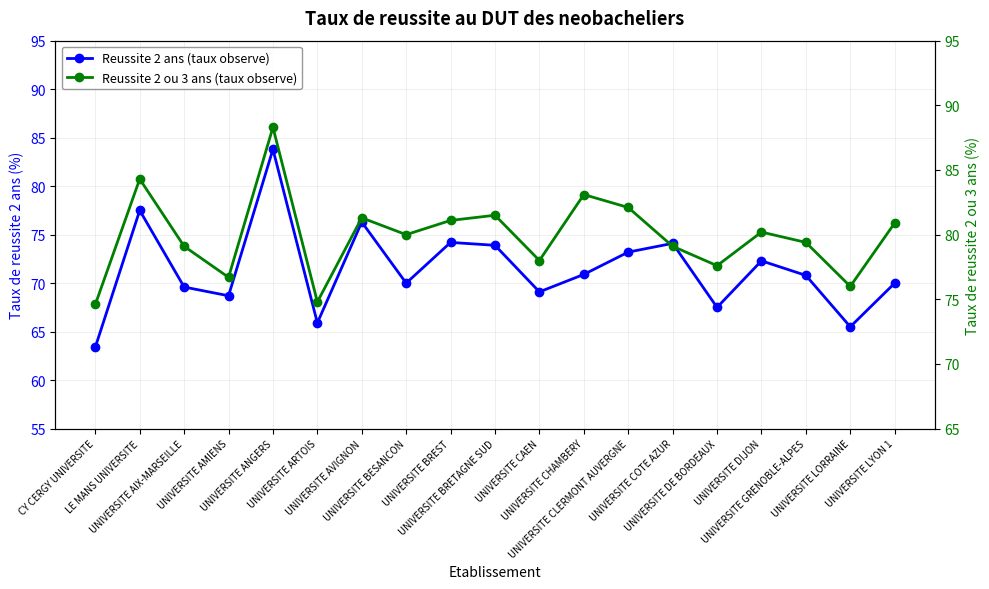

Is it true that Reussite 2 ans (taux observe) equals 42.0 at UNIVERSITE BREST?

False